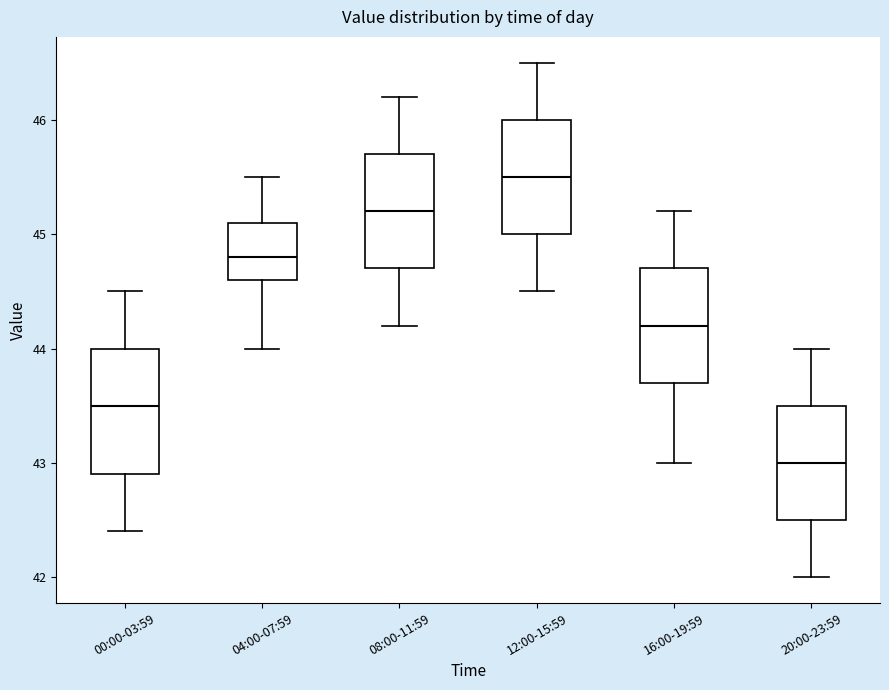

Reading left to right, transcribe this box plot: for each box, give where its median line is, the range the box spans, and where its two whiskers end, as read against the y-axis. The values are not printed on the chart, so give them approximately, as read against the axis.

00:00-03:59: median 43.5, box 42.9 to 44.0, whiskers 42.4 to 44.5
04:00-07:59: median 44.8, box 44.6 to 45.1, whiskers 44.0 to 45.5
08:00-11:59: median 45.2, box 44.7 to 45.7, whiskers 44.2 to 46.2
12:00-15:59: median 45.5, box 45.0 to 46.0, whiskers 44.5 to 46.5
16:00-19:59: median 44.2, box 43.7 to 44.7, whiskers 43.0 to 45.2
20:00-23:59: median 43.0, box 42.5 to 43.5, whiskers 42.0 to 44.0